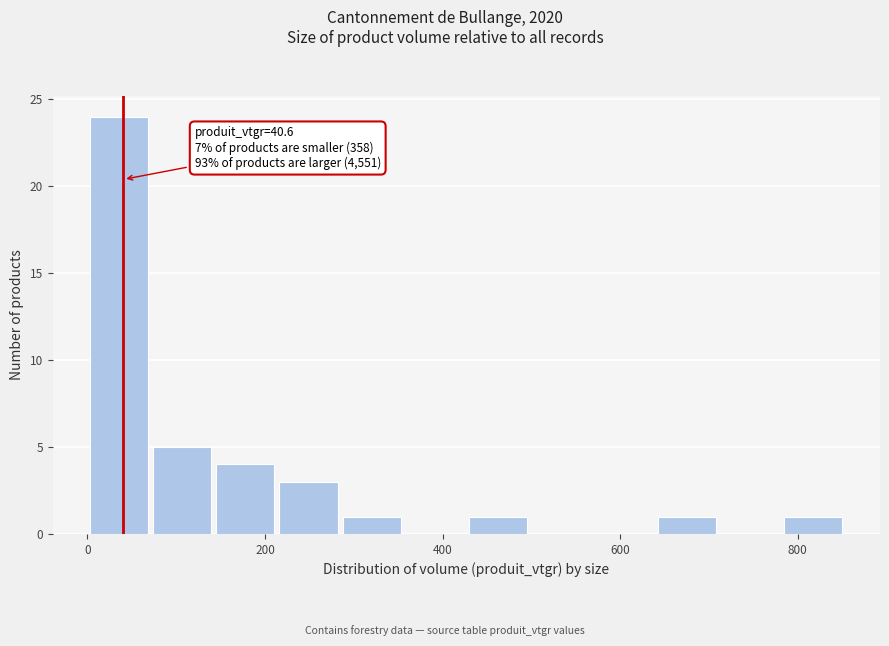

Read against the x-axis, roughly where is the centre of the tallest bar?

40